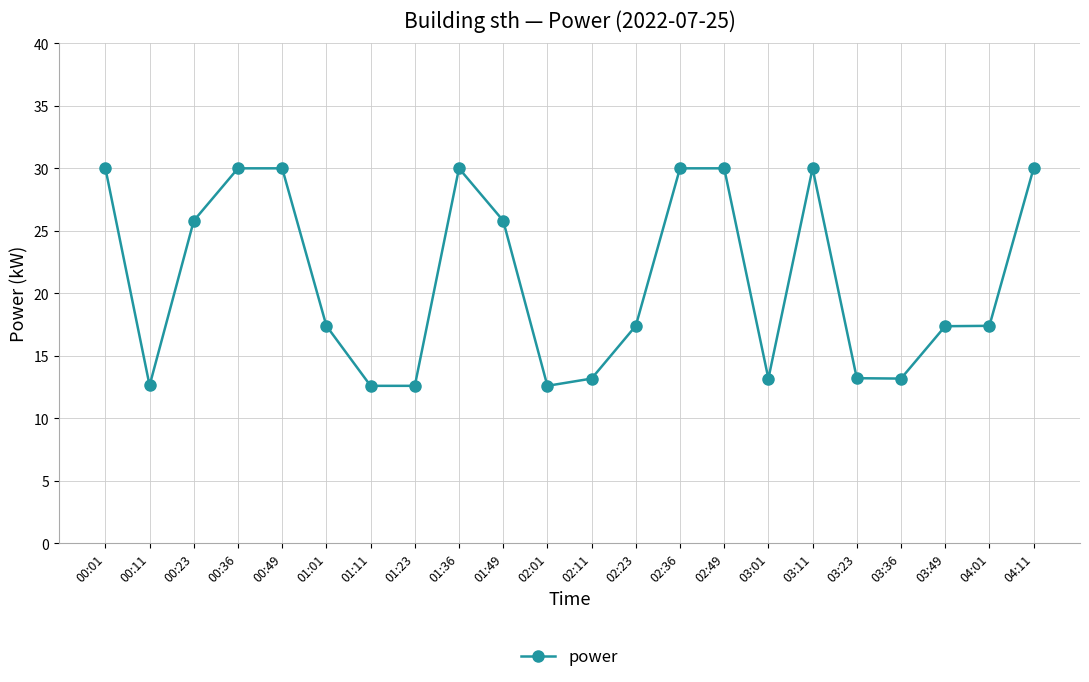

Does the chart have visible grid lines?

Yes